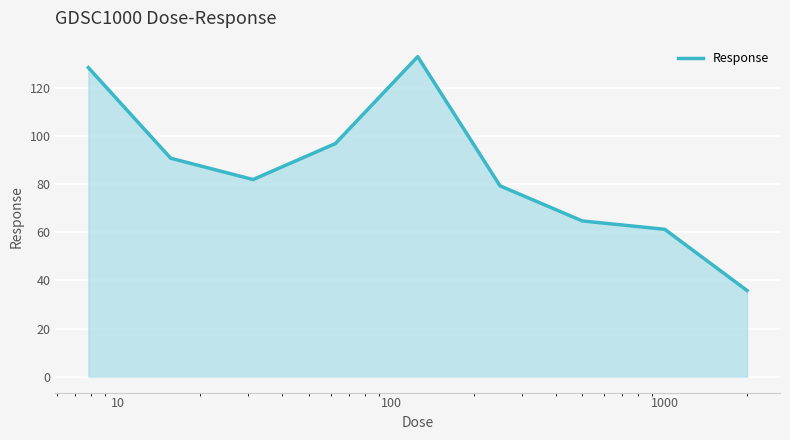

What is the minimum value shown in the chart?

35.8